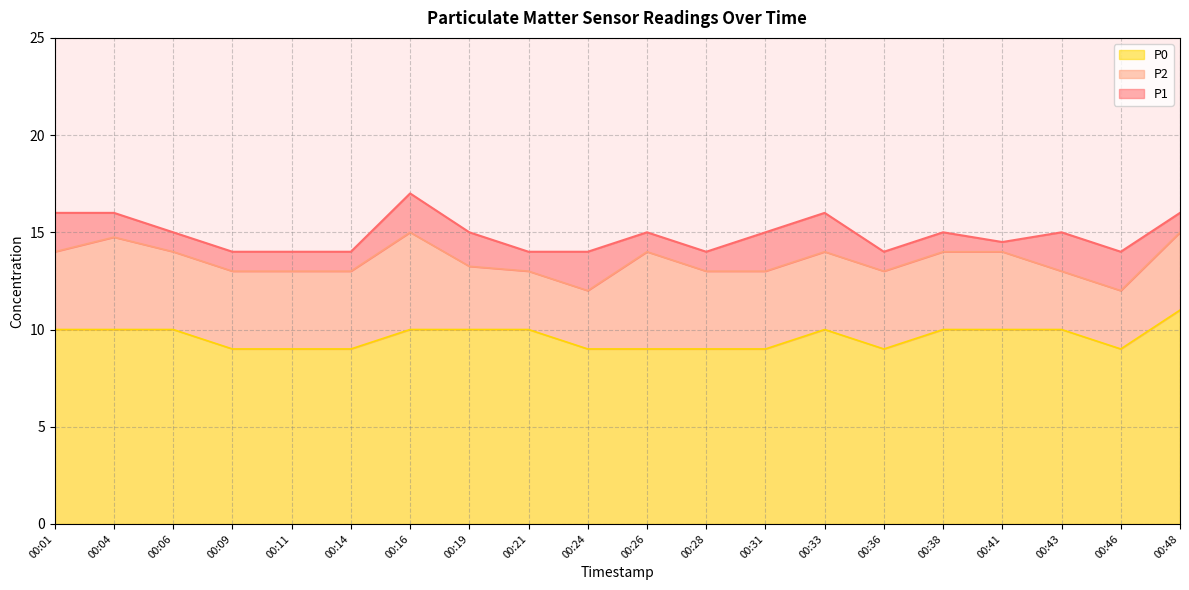

True or false: P2 has more than 0 interior local peaks.

True